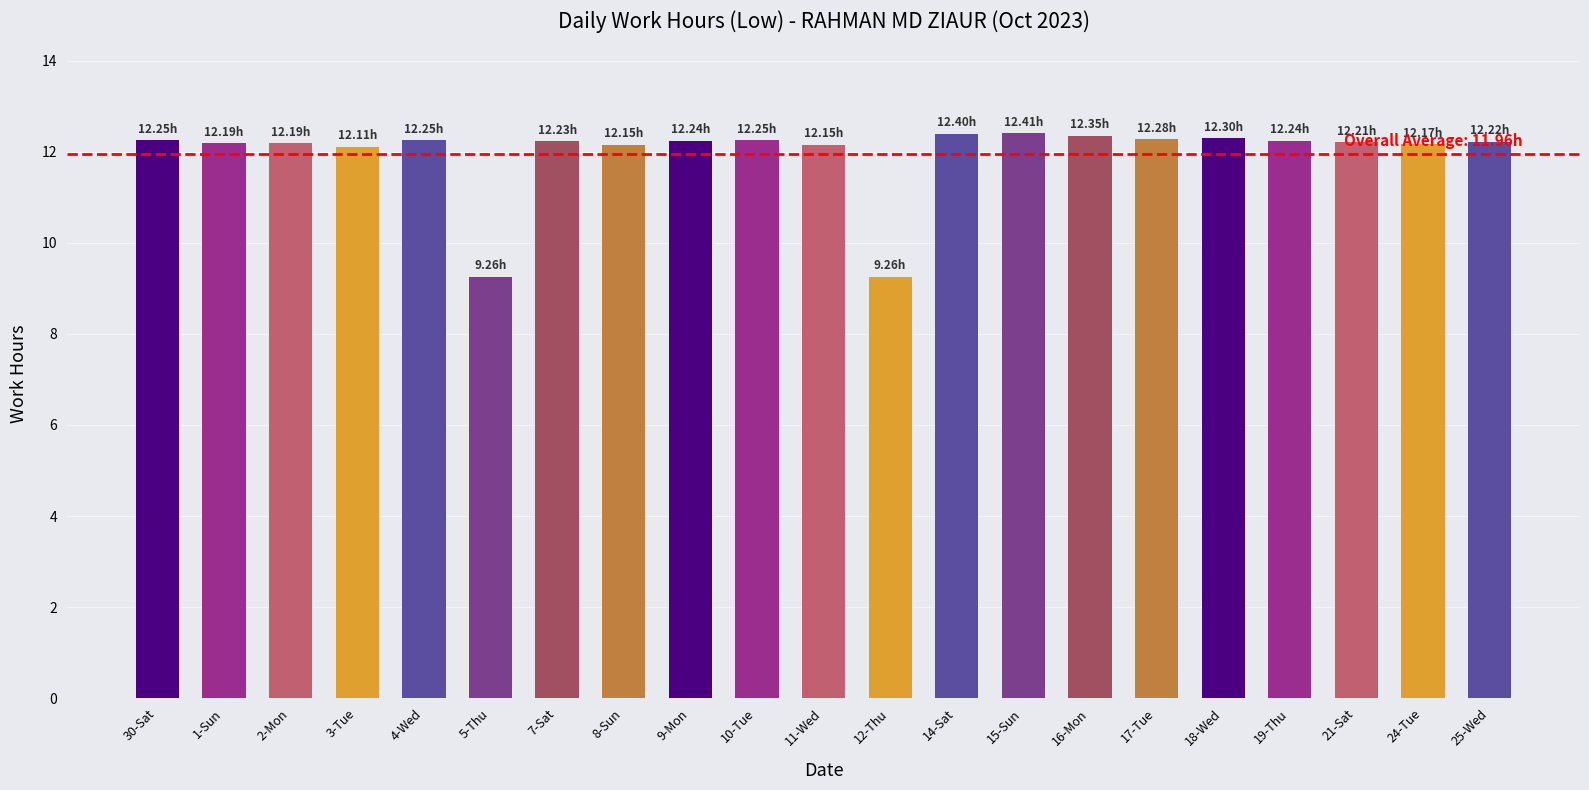

Approximately how many times larger is the value at 2-Mon compared to 15-Sun?

1.0